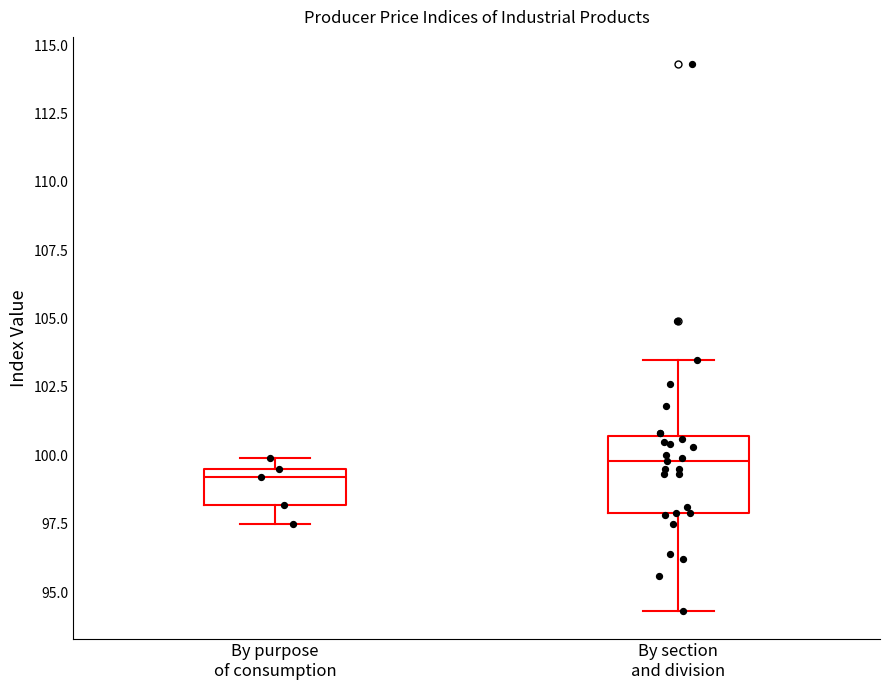

Which box is the tallest, from its lower edge to its upper edge?

By section and division